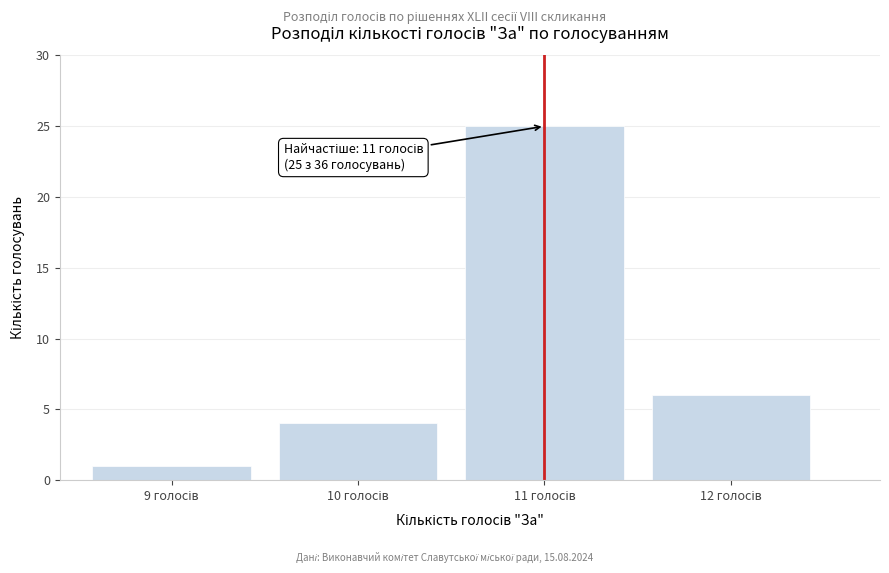

Reading left to right, extract all data points from this chart.

1	4	25	6